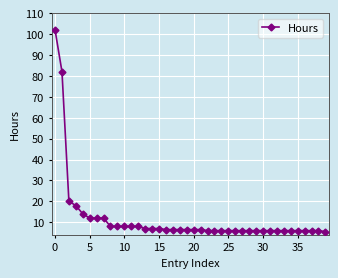

What is the value of the 28th point from the left?

6.0